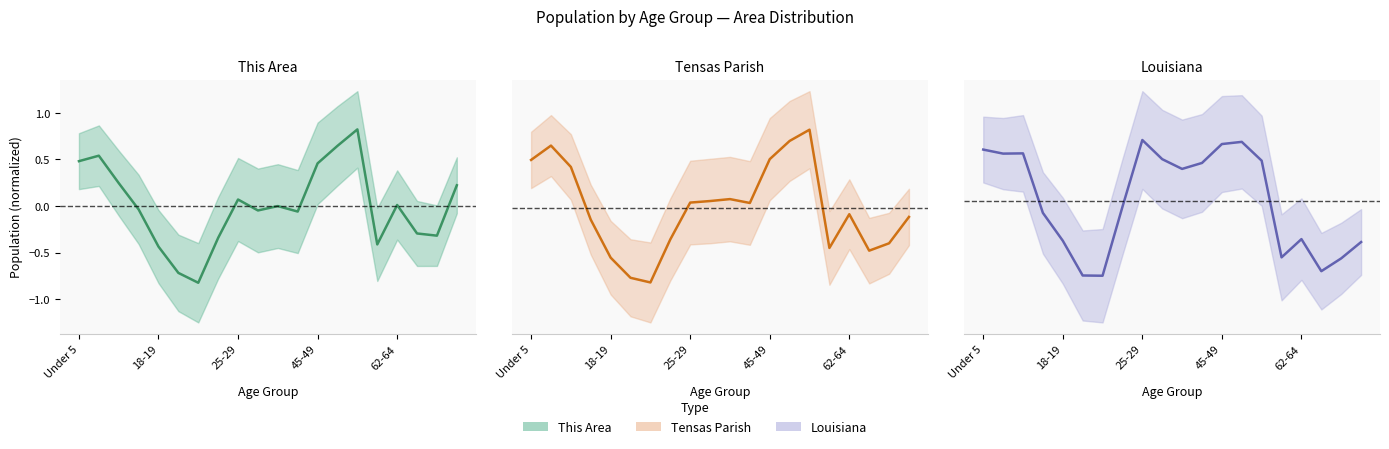

Which category has the lowest value in the This Area center series?

6